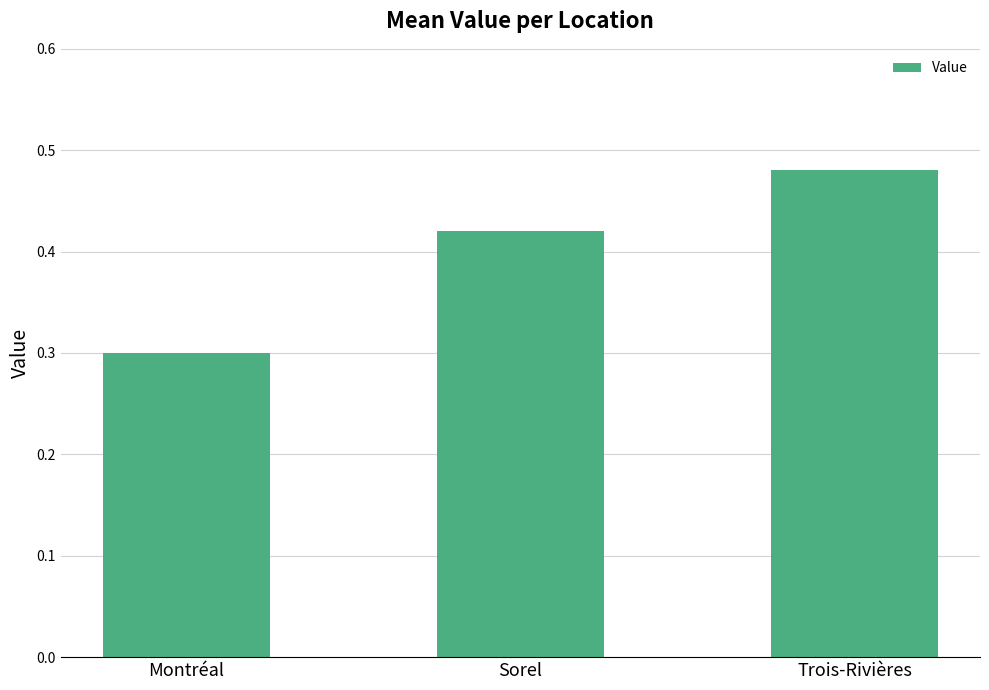

Between Montréal and Sorel, which is larger?

Sorel